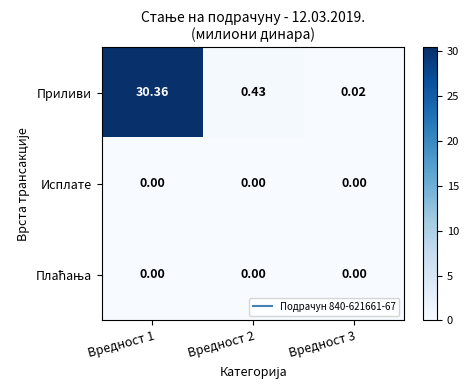

At how many categories does at least one series exceed 13?

1